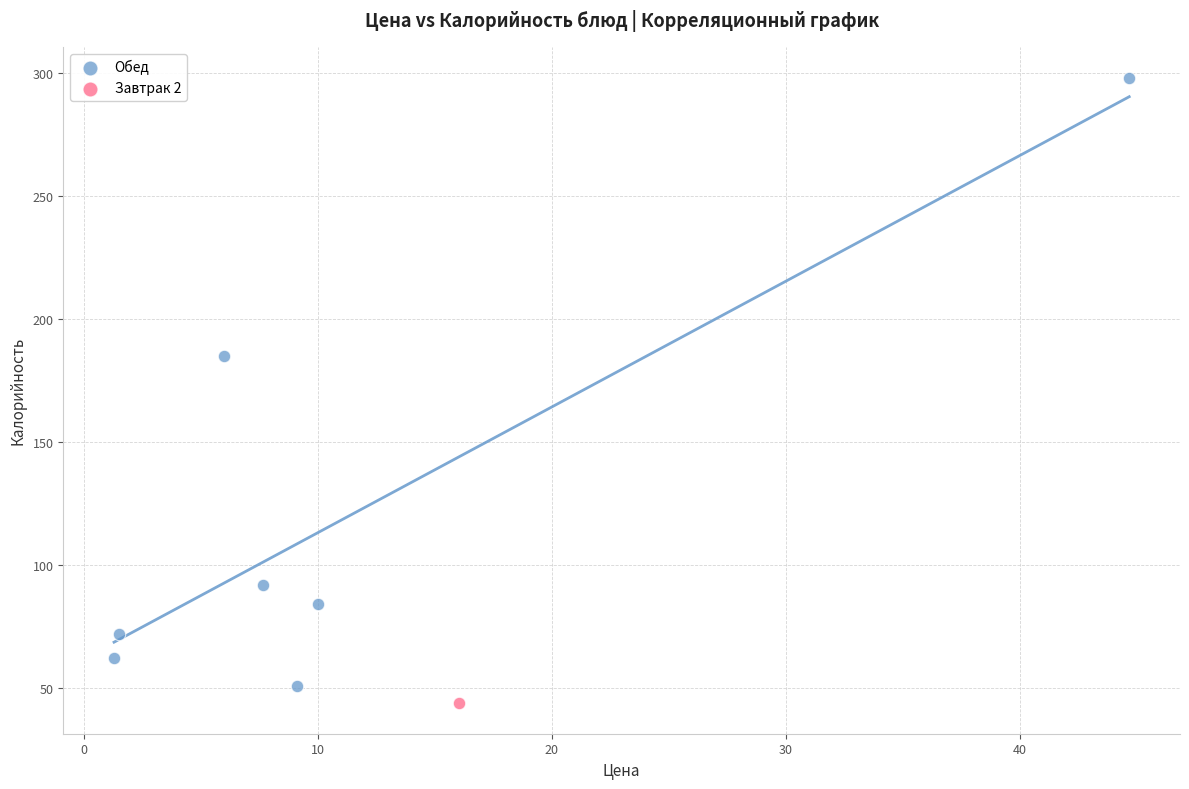

What are all the series names shown in the legend?

Обед, Завтрак 2